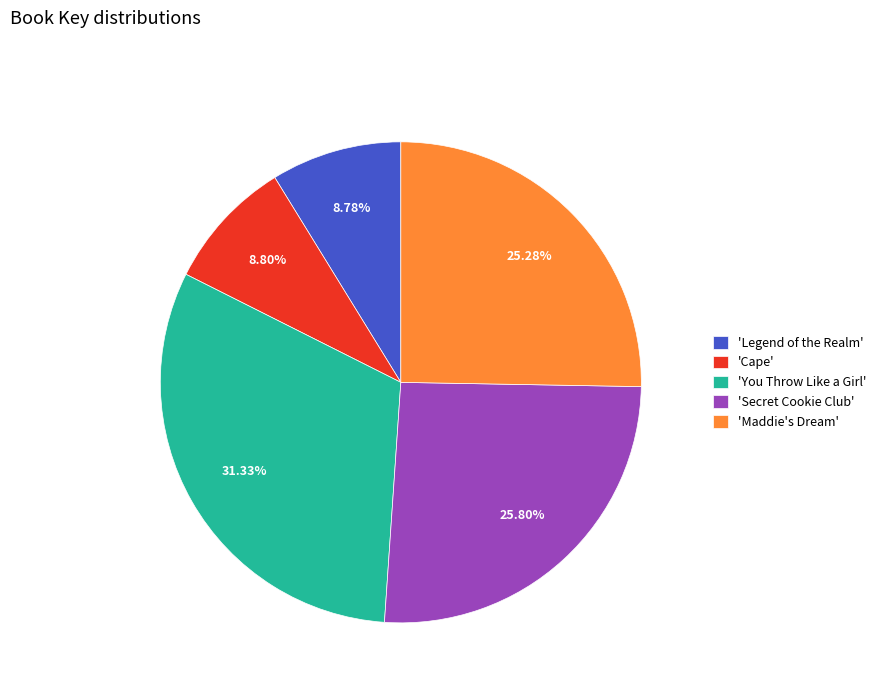

What is the largest slice in the pie chart?

'You Throw Like a Girl'